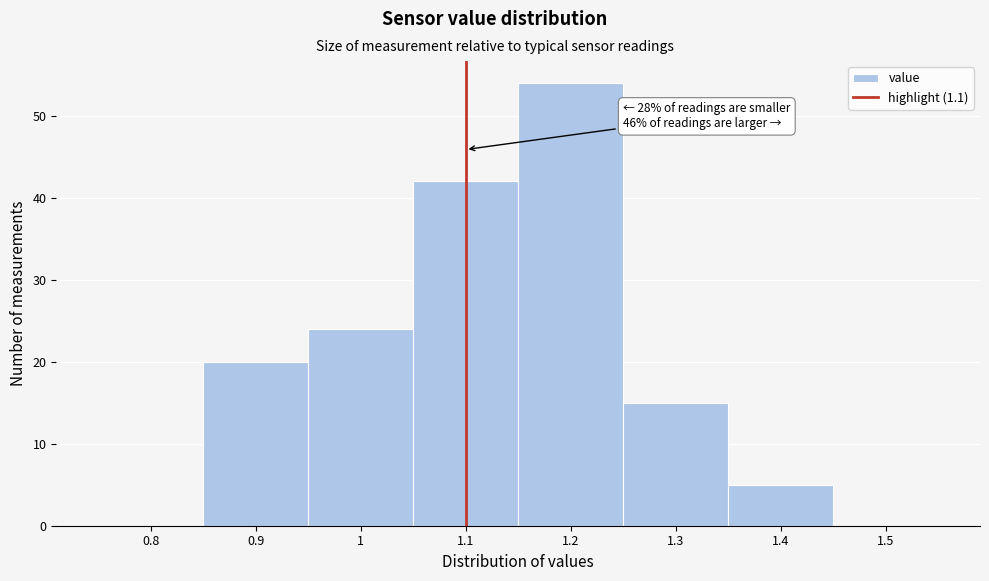

Which range on the x-axis has the tallest bar?

1.15 to 1.25